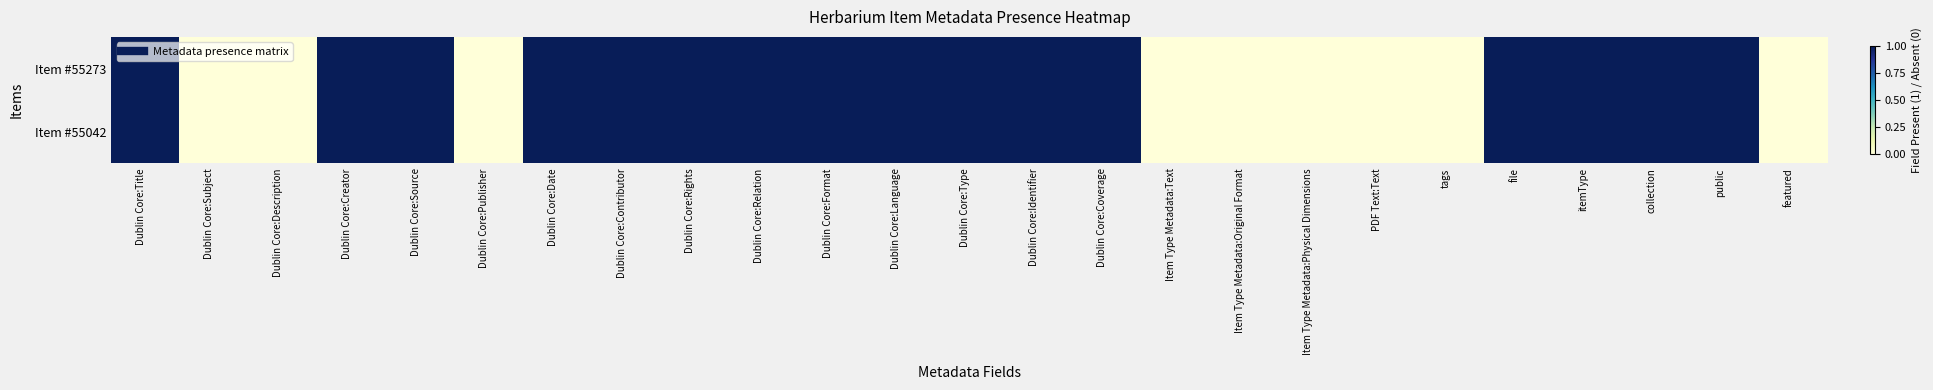

Which has a higher value, Dublin Core:Creator or Item Type Metadata:Physical Dimensions?

Dublin Core:Creator